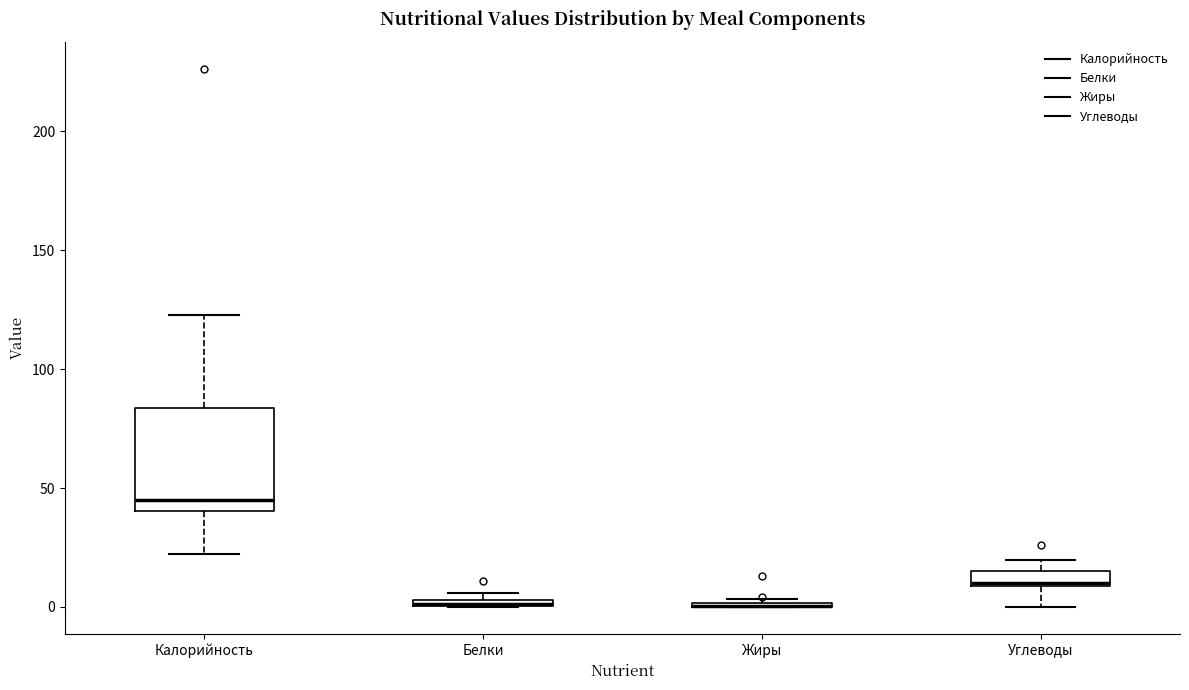

Which box is the tallest, from its lower edge to its upper edge?

Калорийность